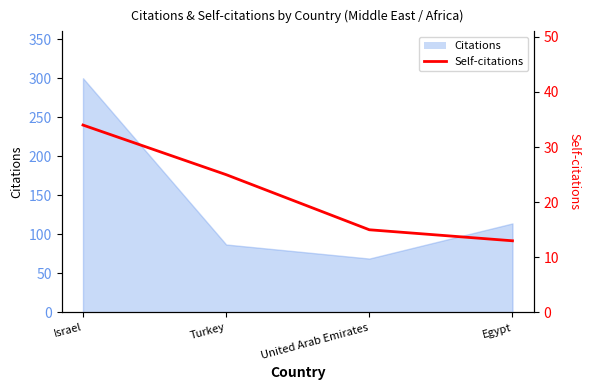

What is the label of the 4th point from the left?

Egypt